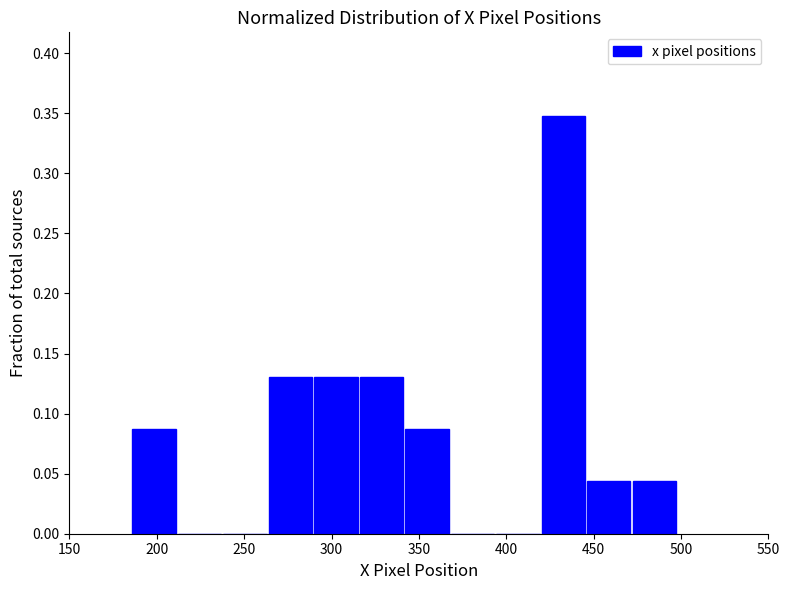

Reading left to right, list every bar in this chart as the range it spans on the x-axis followed by its height. Neither the bar edges nor the heights are printed on the chart, so give them approximately, as read against the axes.

185 to 210: 0.085
210 to 240: 0
240 to 265: 0
265 to 290: 0.130
290 to 315: 0.130
315 to 340: 0.130
340 to 370: 0.085
370 to 395: 0
395 to 420: 0
420 to 445: 0.350
445 to 470: 0.045
470 to 500: 0.045